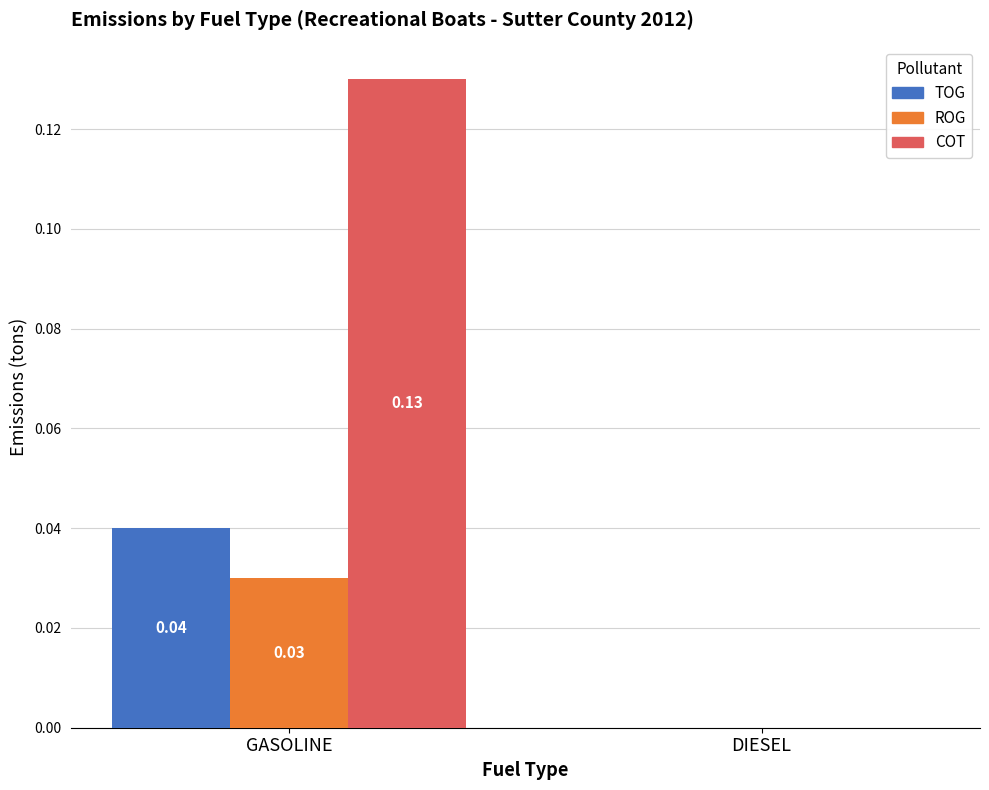

What are all the series names shown in the legend?

TOG, ROG, COT